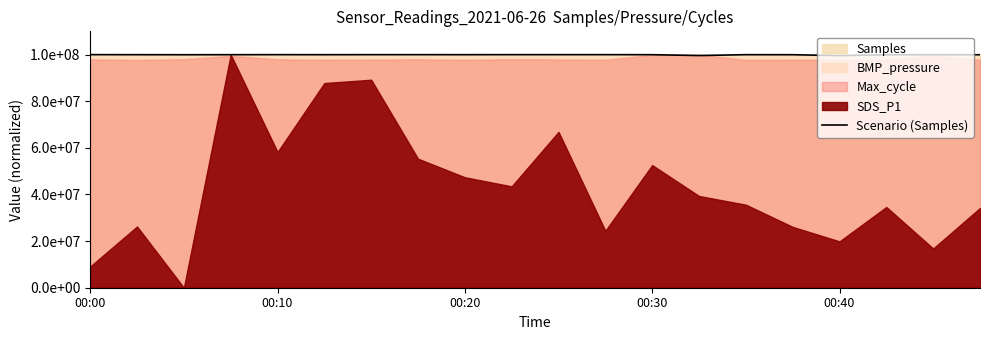

At which label does the data first exceed 99982998?

00:00